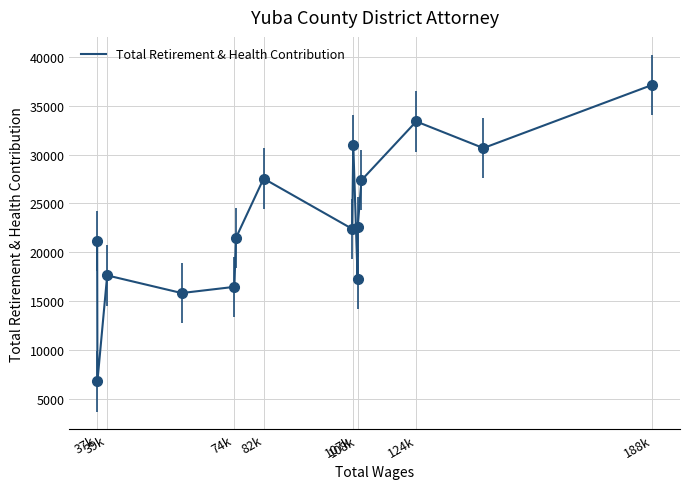

What is the minimum value shown in the chart?

6781